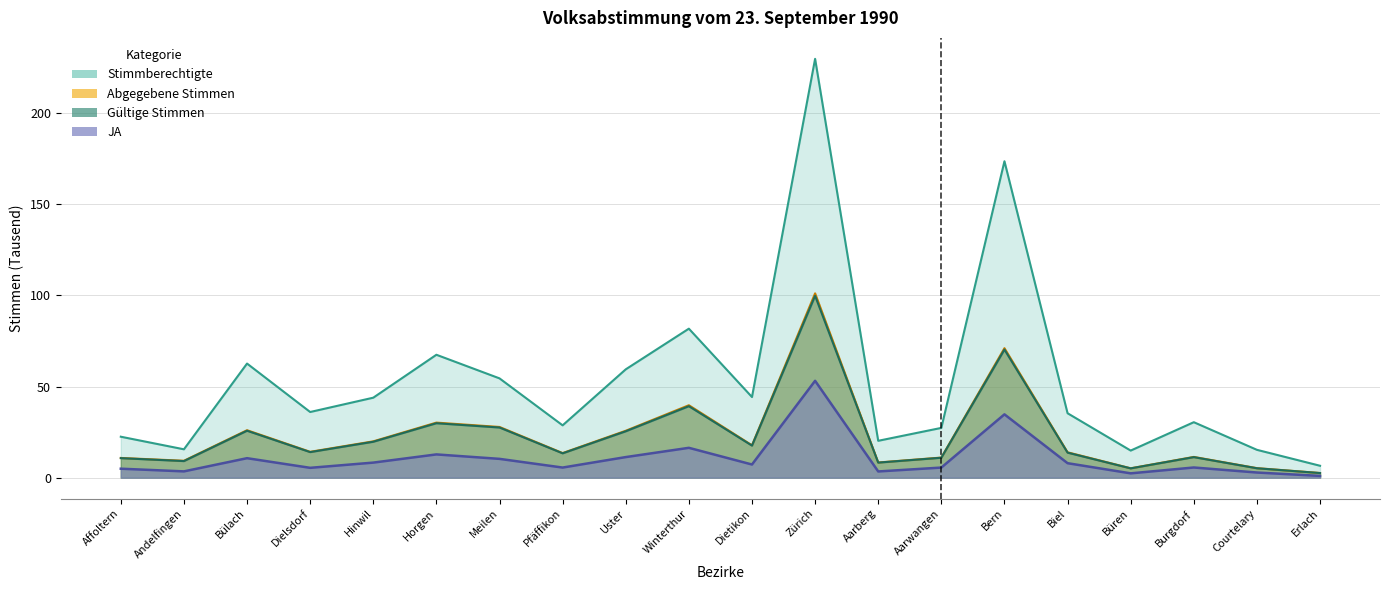

True or false: Gültige Stimmen has more than 2 points higher than both neighbors.

True